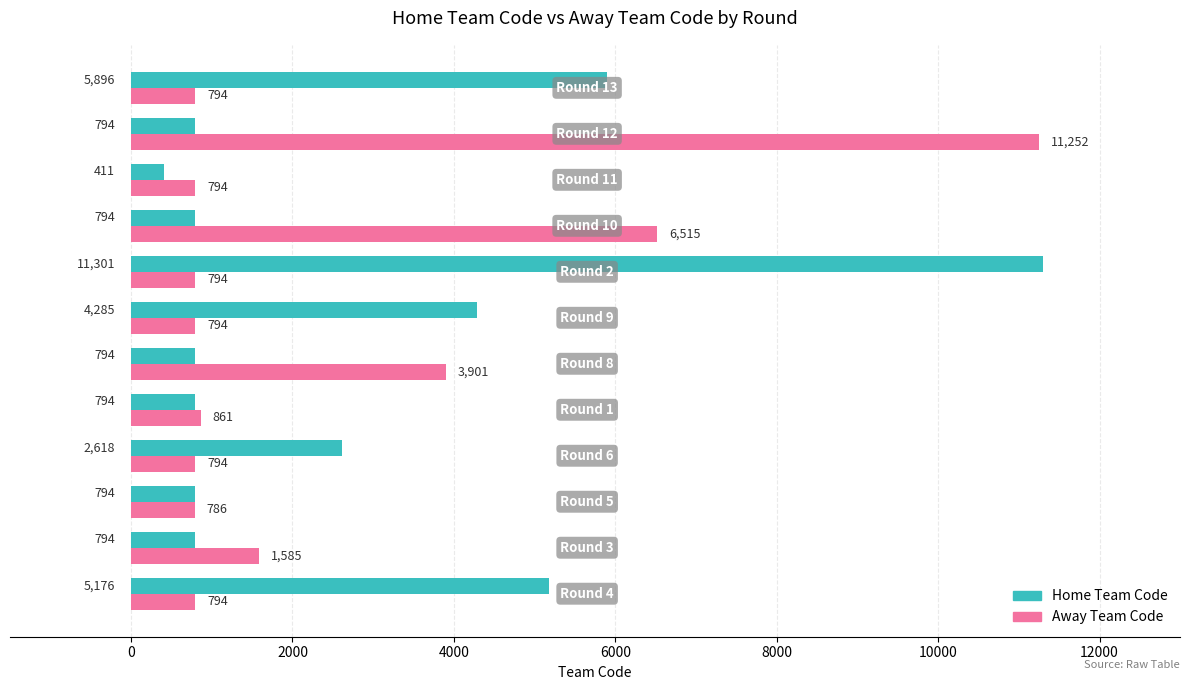

At how many categories does at least one series exceed 5474?

4